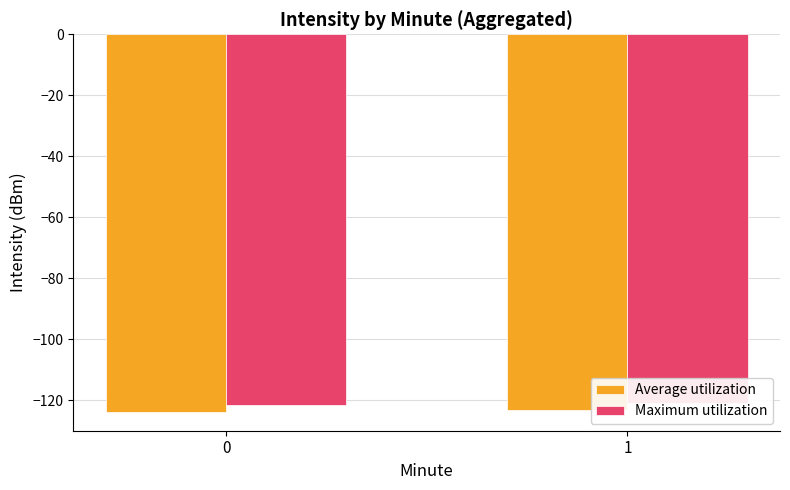

Which series has the largest total across all categories?

Maximum utilization